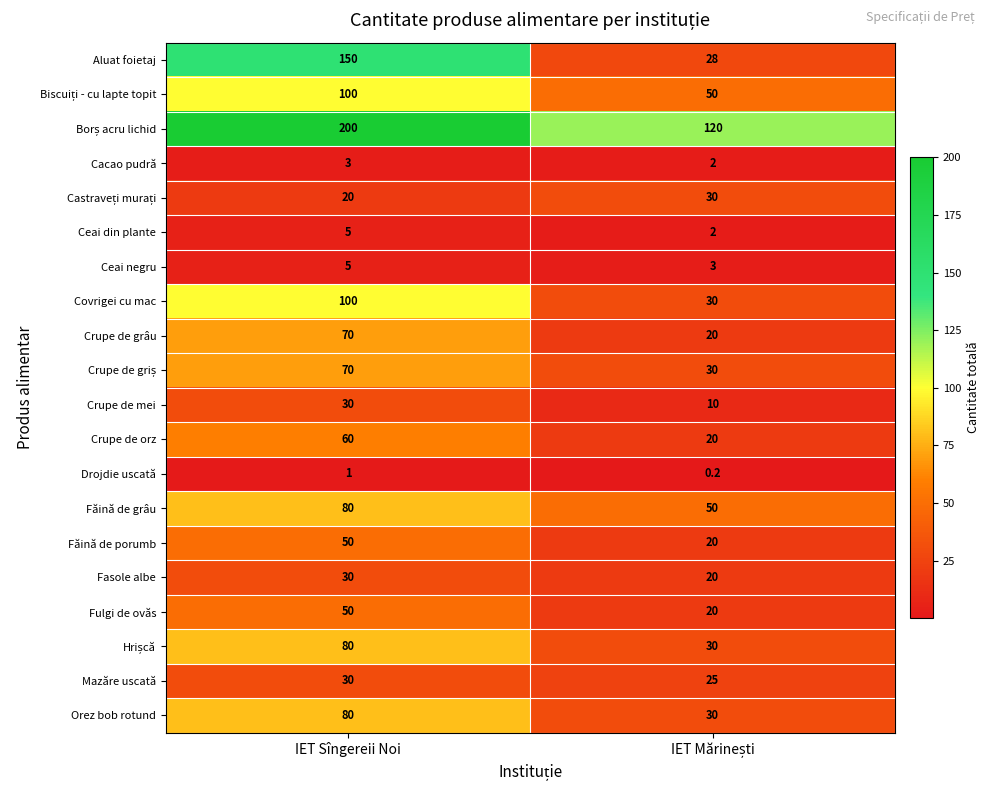

Is it true that Aluat foietaj equals 150.0 at IET Sîngereii Noi?

True